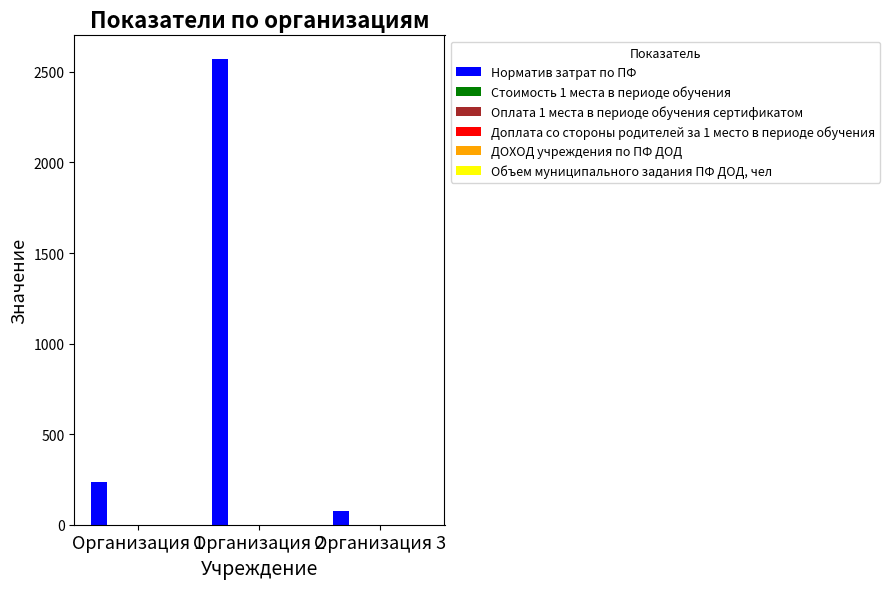

What is the difference between the maximum and minimum values?

2495.0